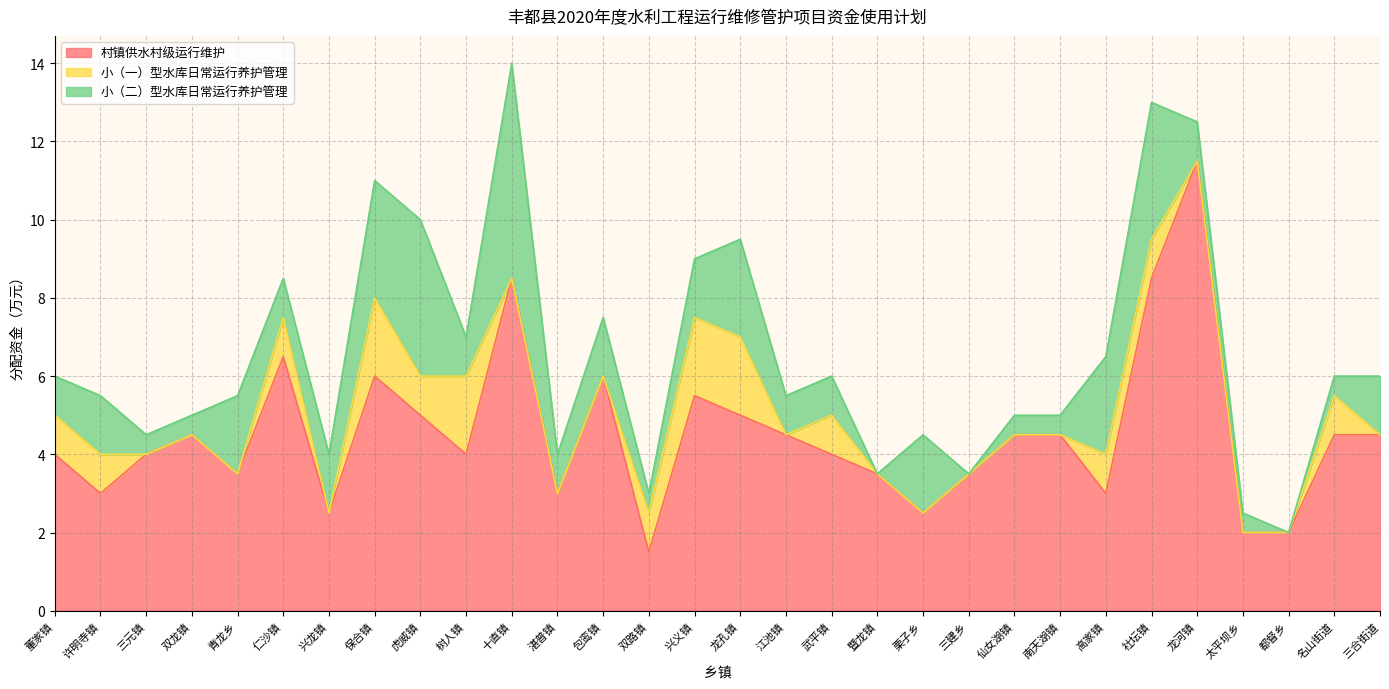

What is the label of the 1st point from the right?

三合街道